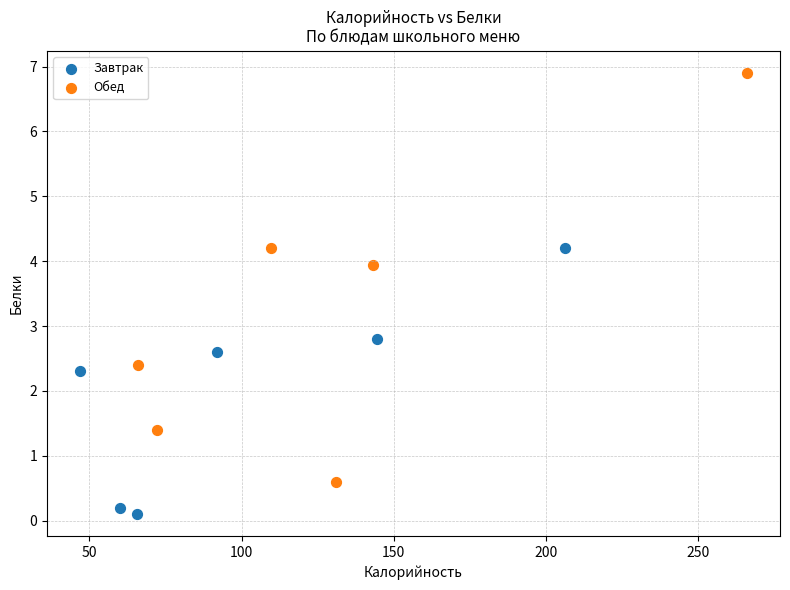

Which series has the largest Y range (max minus min)?

Обед